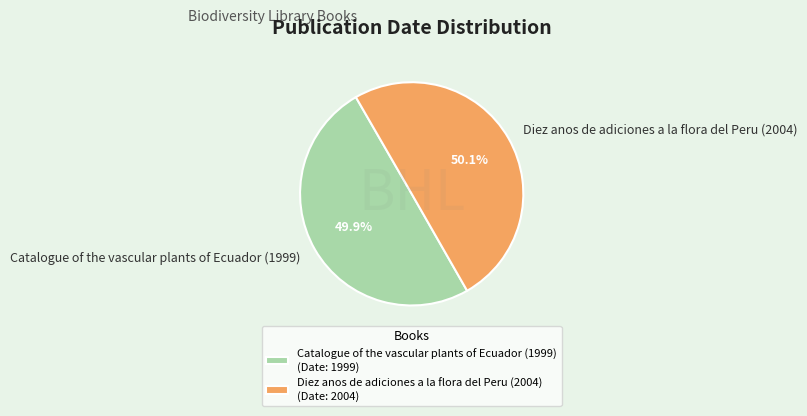

To the nearest percent, what portion does Catalogue of the vascular plants of Ecuador (1999) represent?

50%